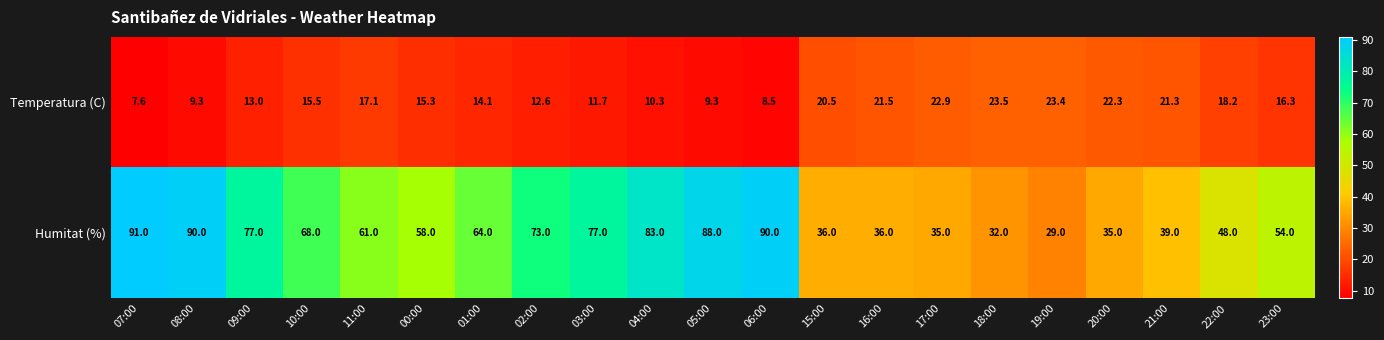

Rank the series at 16:00 from highest to lowest value.

Humitat (%), Temperatura (C)